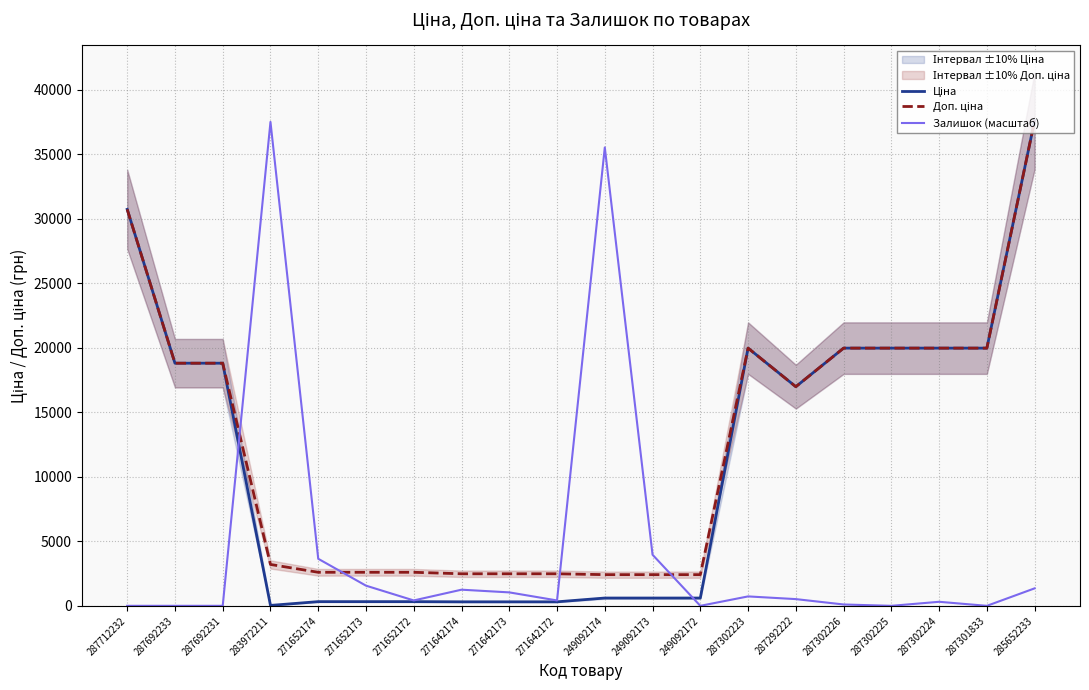

How many lines are shown in the chart?

3